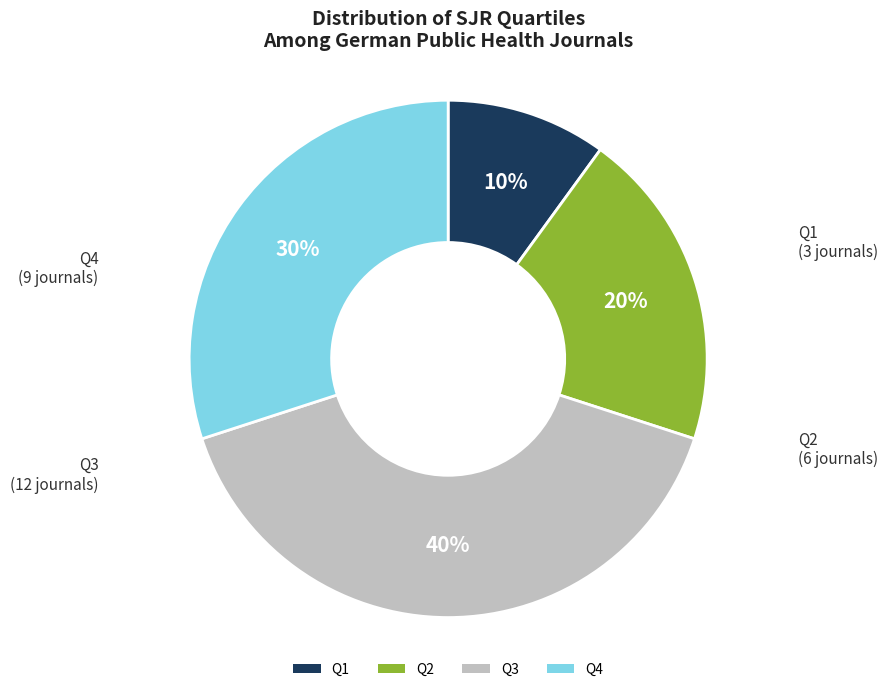

Does Q2 represent more than half of the total?

No